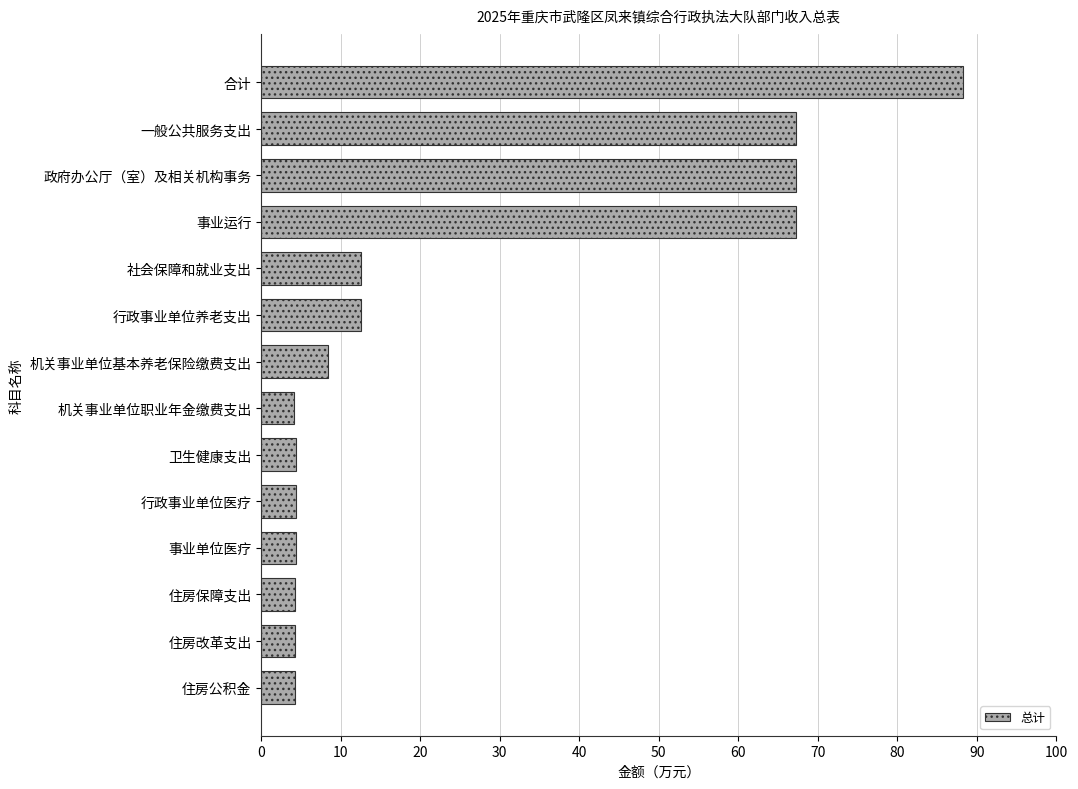

What is the label of the 3rd bar from the bottom?

住房保障支出